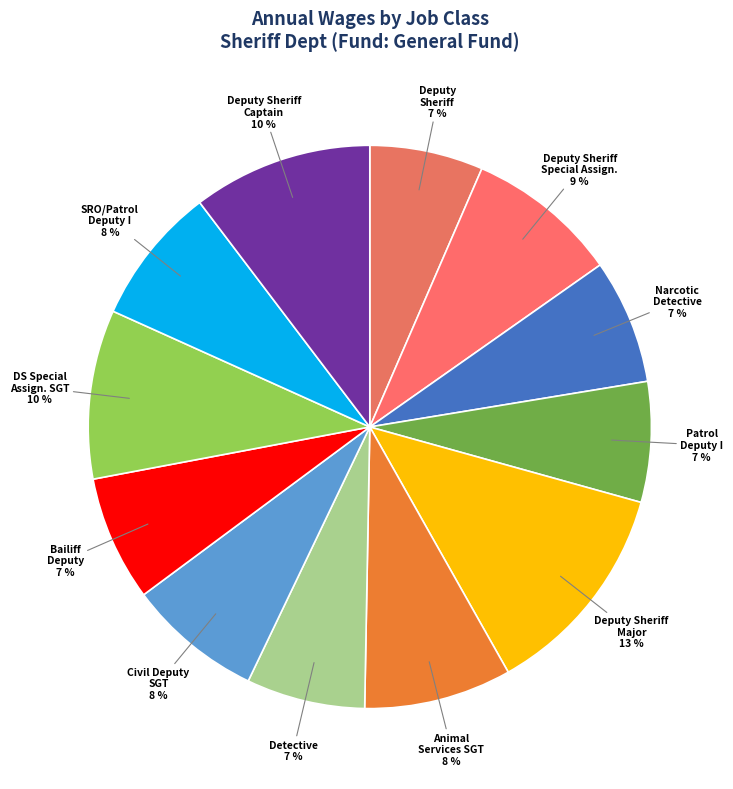

How many slices are in this pie chart?

12